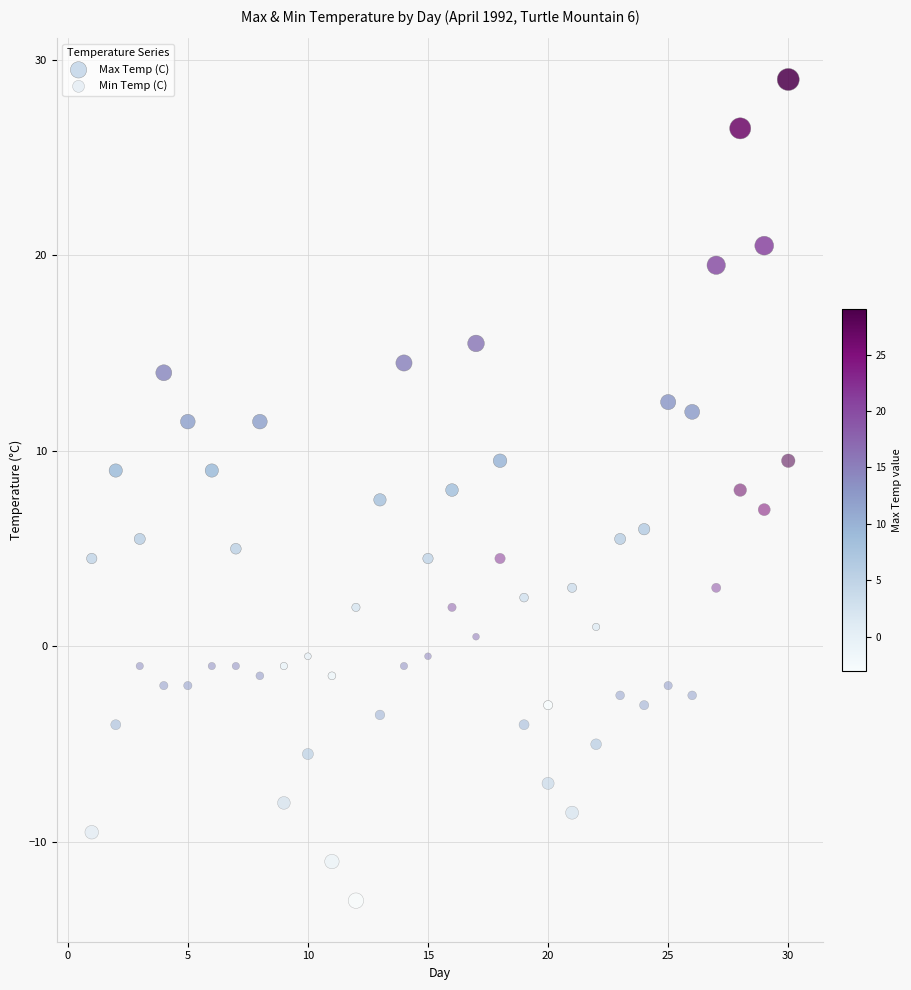

Which series reaches the minimum Y coordinate?

Min Temp (C)